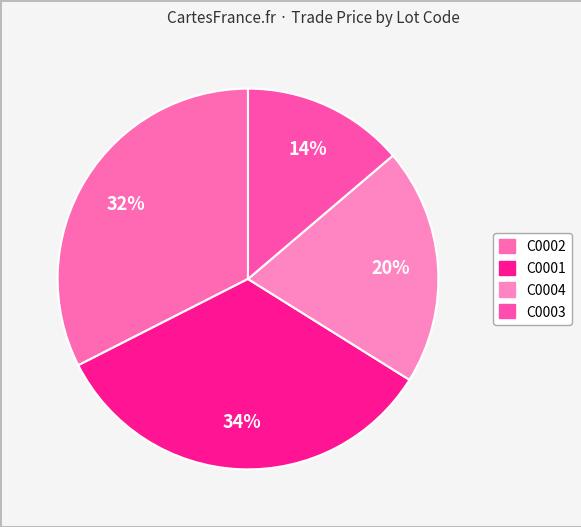

Is there a majority slice in this chart?

No